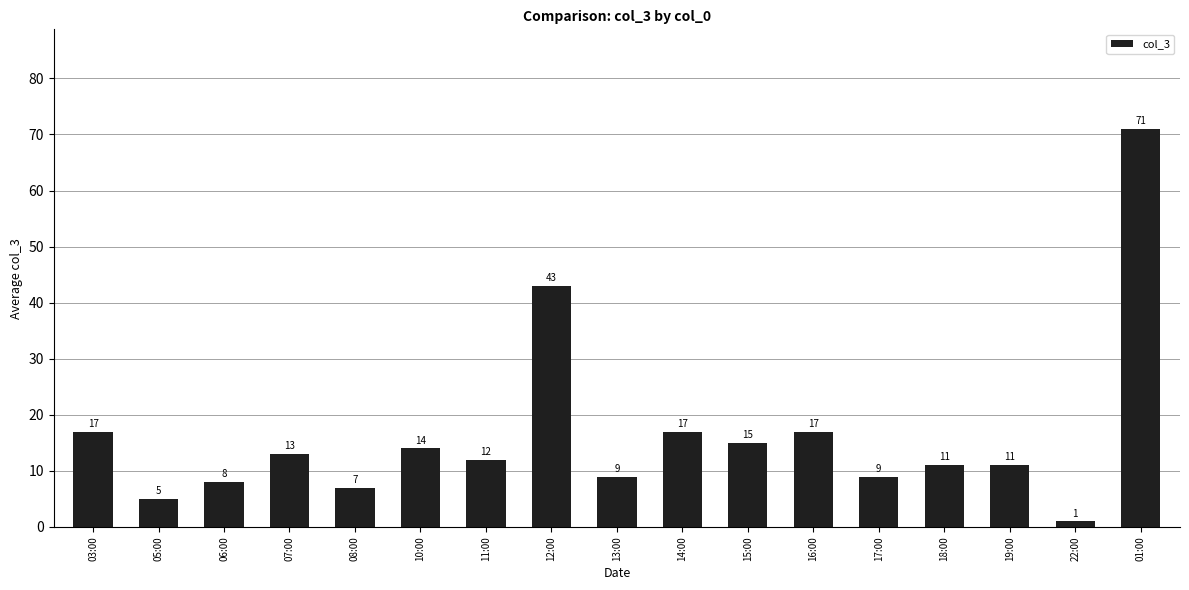

Reading left to right, list all the values displayed in this chart.

03:00=17	05:00=5	06:00=8	07:00=13	08:00=7	10:00=14	11:00=12	12:00=43	13:00=9	14:00=17	15:00=15	16:00=17	17:00=9	18:00=11	19:00=11	22:00=1	01:00=71